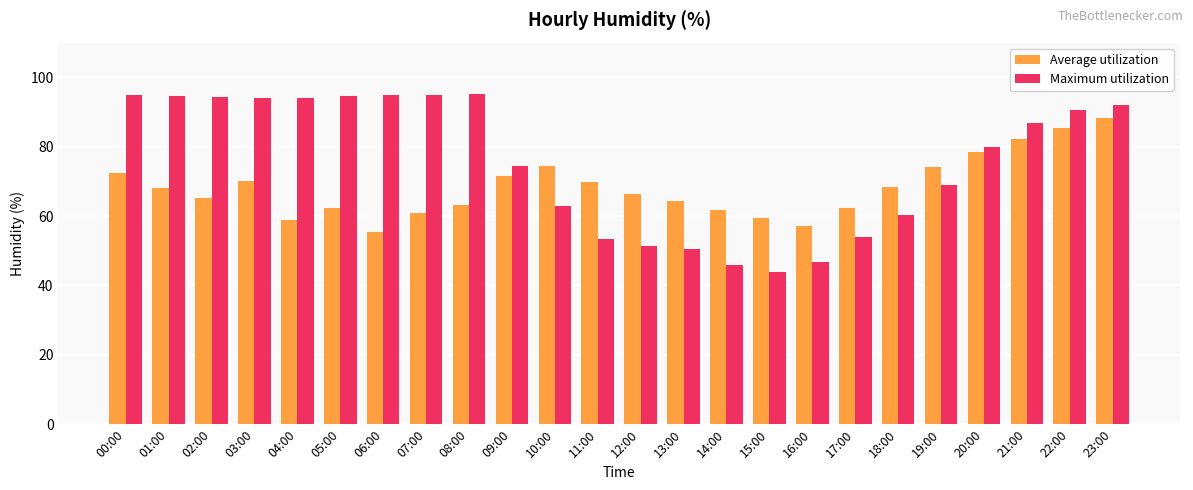

What is the sum of the Maximum utilization values at 11:00 and 18:00?

113.6